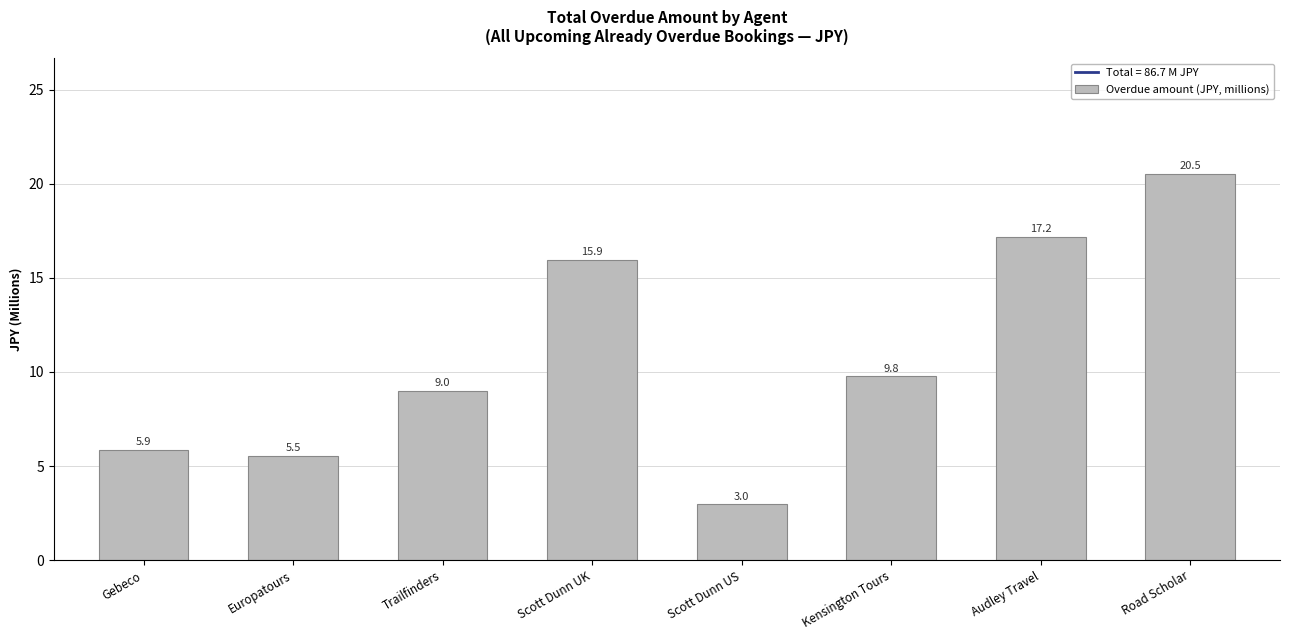

Reading left to right, transcribe all the data shown in this chart.

5.9	5.5	9.0	15.9	3.0	9.8	17.2	20.5